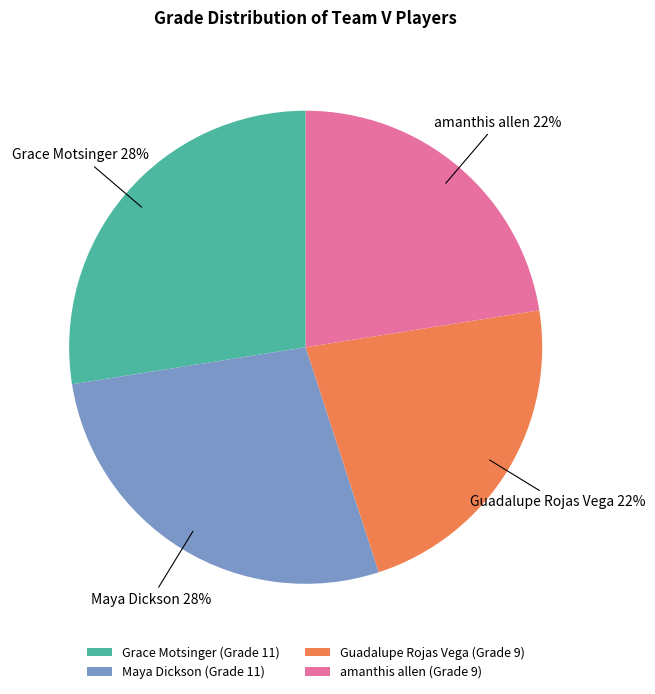

Count the number of slices in the pie.

4